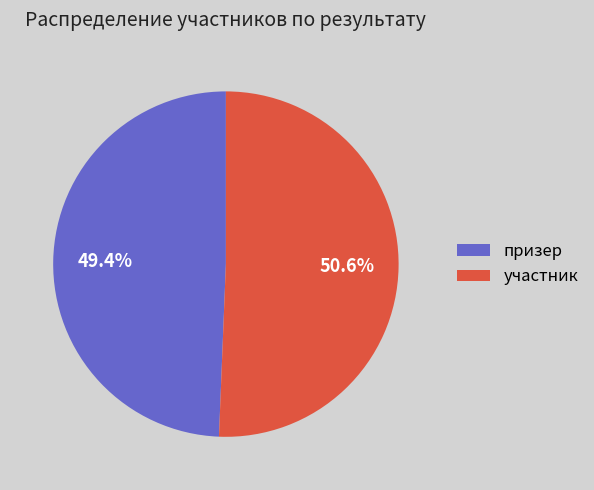

Which category has the biggest portion of the pie?

участник